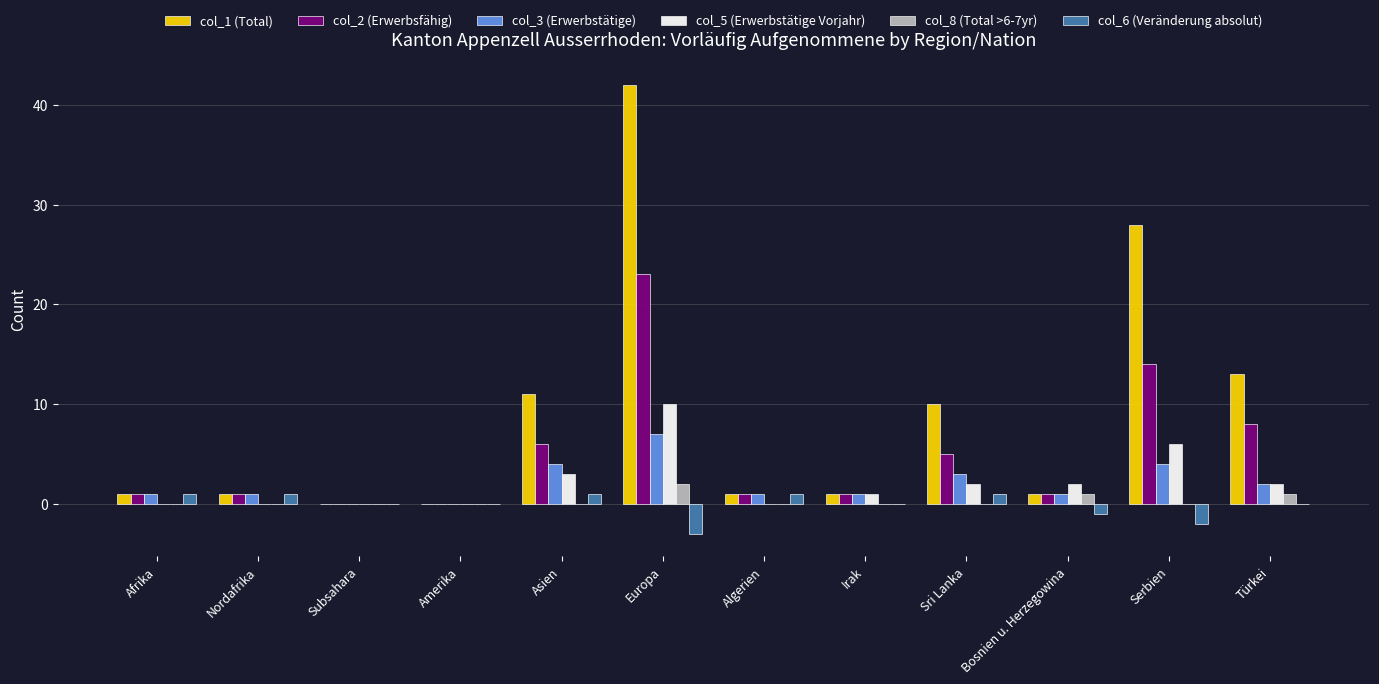

At which category is the sum across all series the highest?

Europa